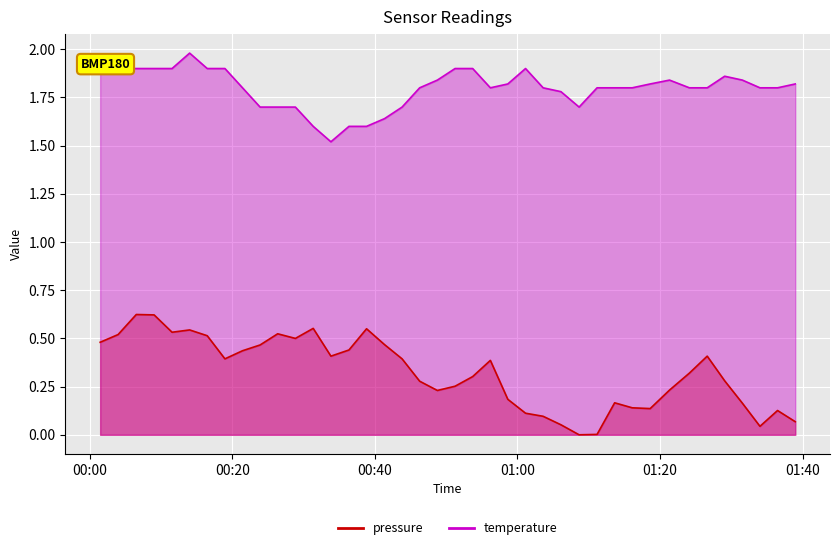

What is the total value across all series at 2023-02-13T00:28:51?

2.2